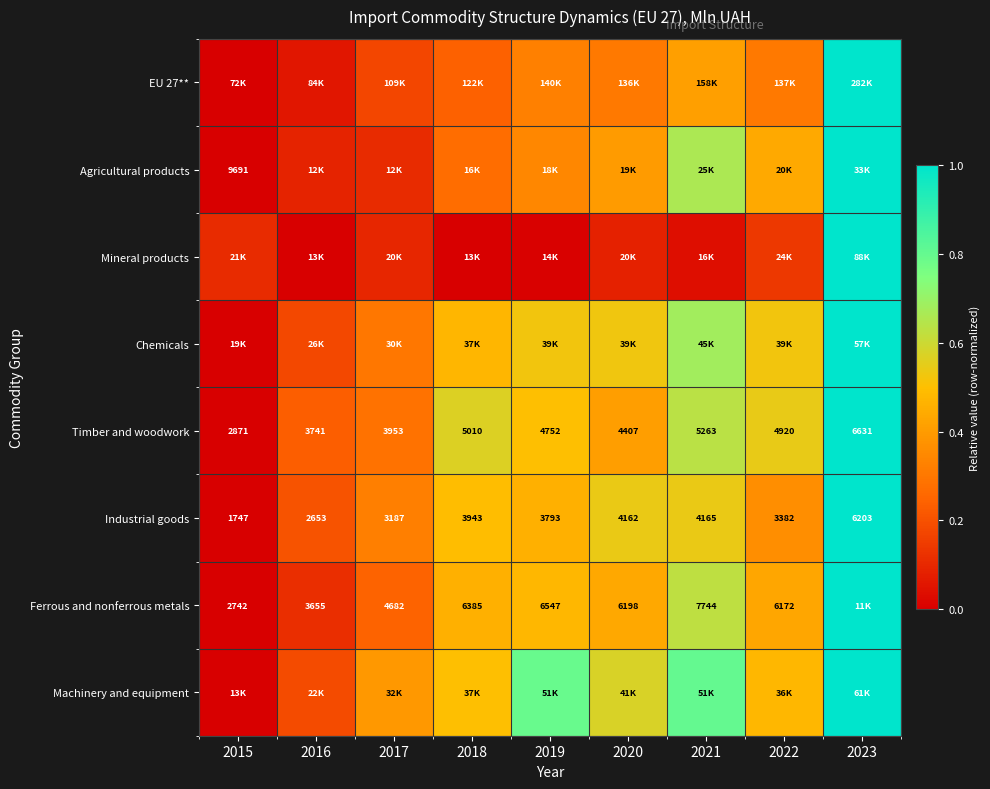

Between 2021 and 2019, which is larger?

2021